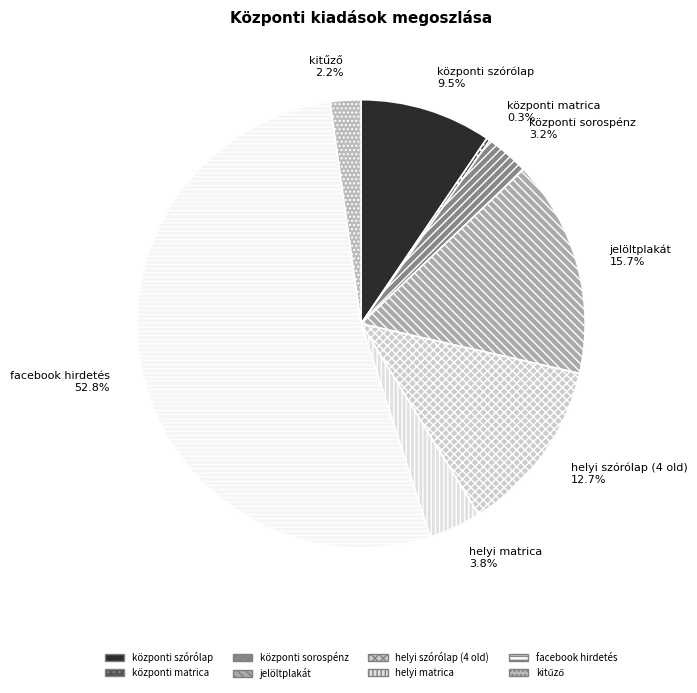

Is the sum of központi sorospénz 3.2% and helyi matrica 3.8% greater than half?

No